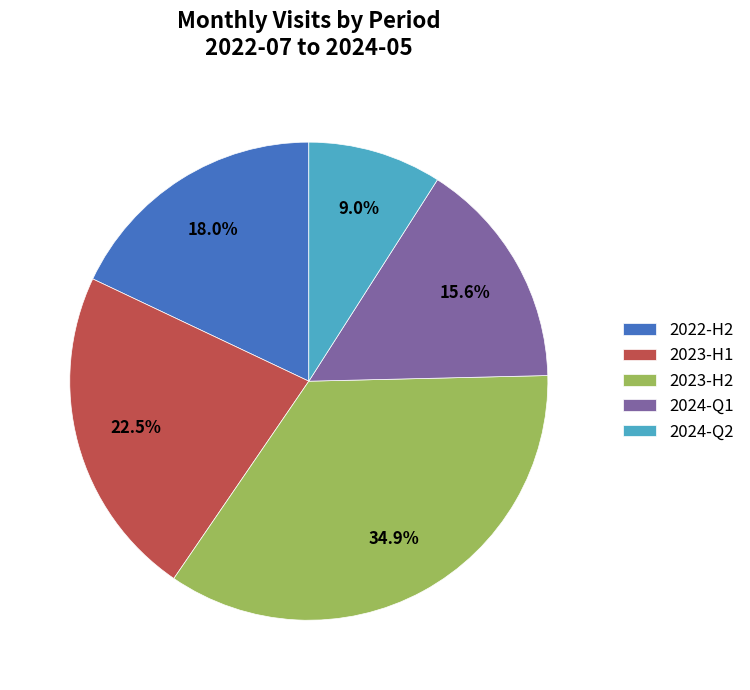

Which category has the biggest portion of the pie?

2023-H2